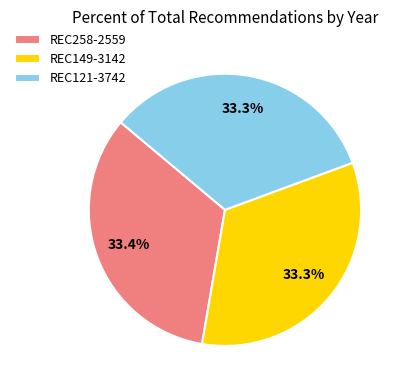

Is REC149-3142 the majority of the pie?

No